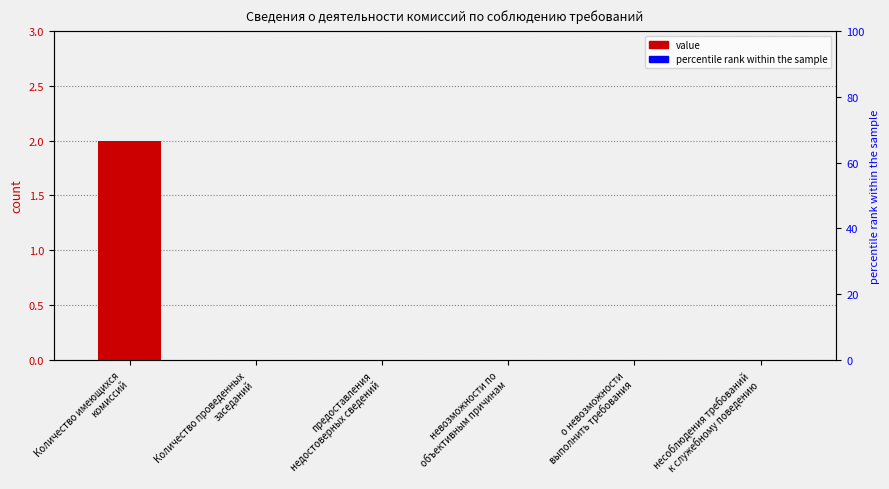

What is the sum of all values?

2